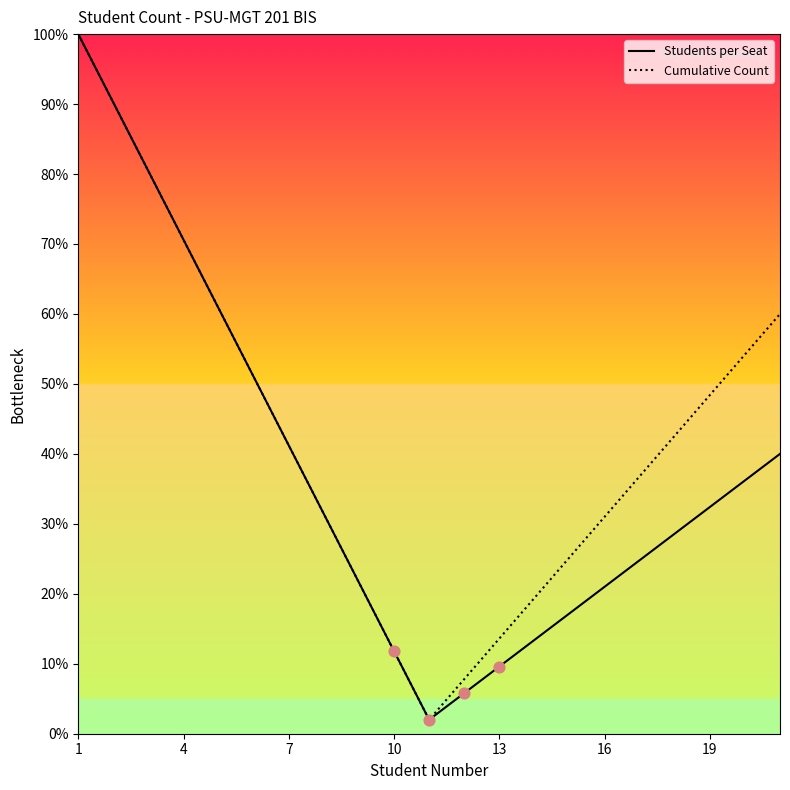

What is the minimum value for Students per Seat?

2.0